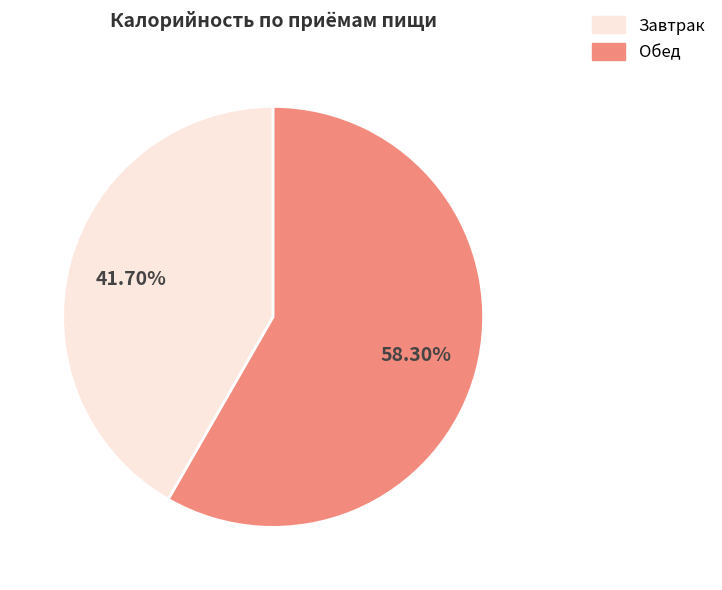

Combined, what portion of the pie is Завтрак and Обед?

100.0%